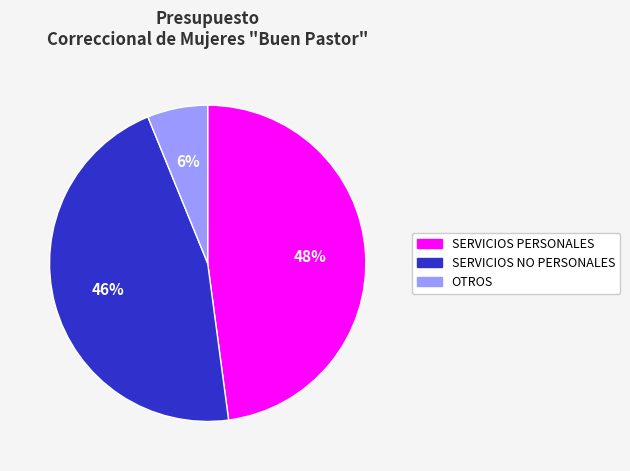

Approximately how many times larger is the value at SERVICIOS NO PERSONALES compared to SERVICIOS PERSONALES?

1.0